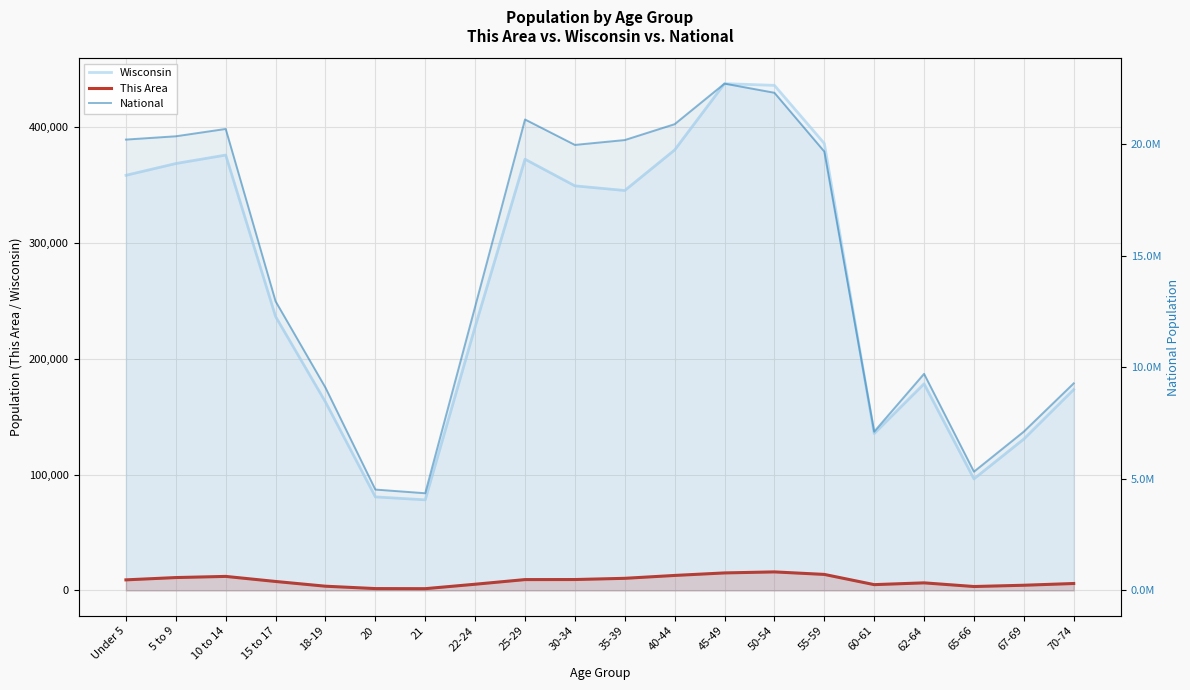

Reading left to right, list all the values displayed in this chart.

Wisconsin: 358443	368617	375927	236505	162704	80763	78216	227573	372347	349347	345328	380338	437627	436126	385986	135437	178388	96316	130713	173467
This Area: 9112	11092	12093	7719	3629	1580	1500	5328	9342	9391	10440	12923	15104	15986	13811	4986	6524	3360	4456	5962
National: 20201362	20348657	20677194	12954254	9086089	4519129	4354294	12712576	21101849	19962099	20179642	20890964	22708591	22298125	19664805	7113727	9704197	5319902	7115361	9278166